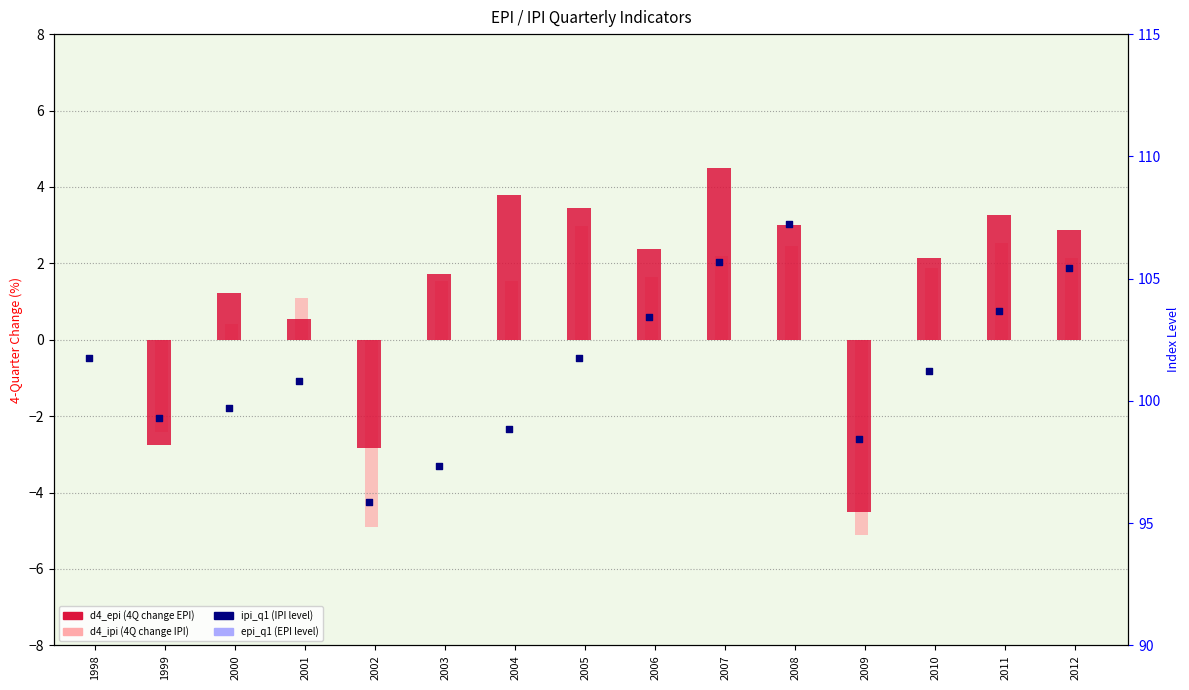

Which series has the largest total across all categories?

ipi_q1